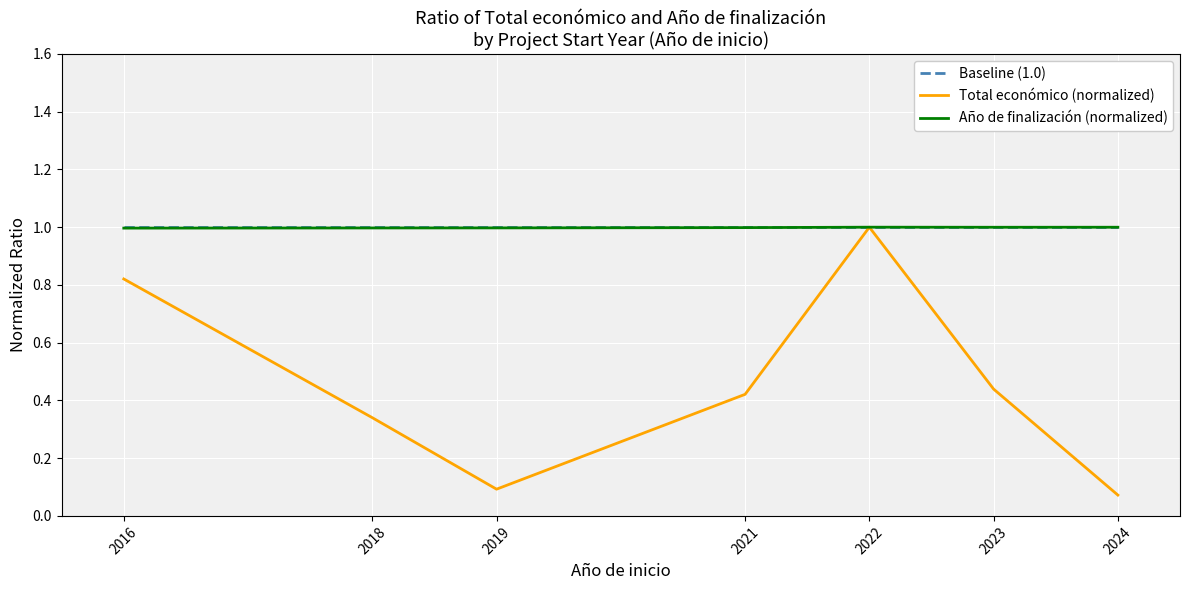

Does the chart have visible grid lines?

Yes